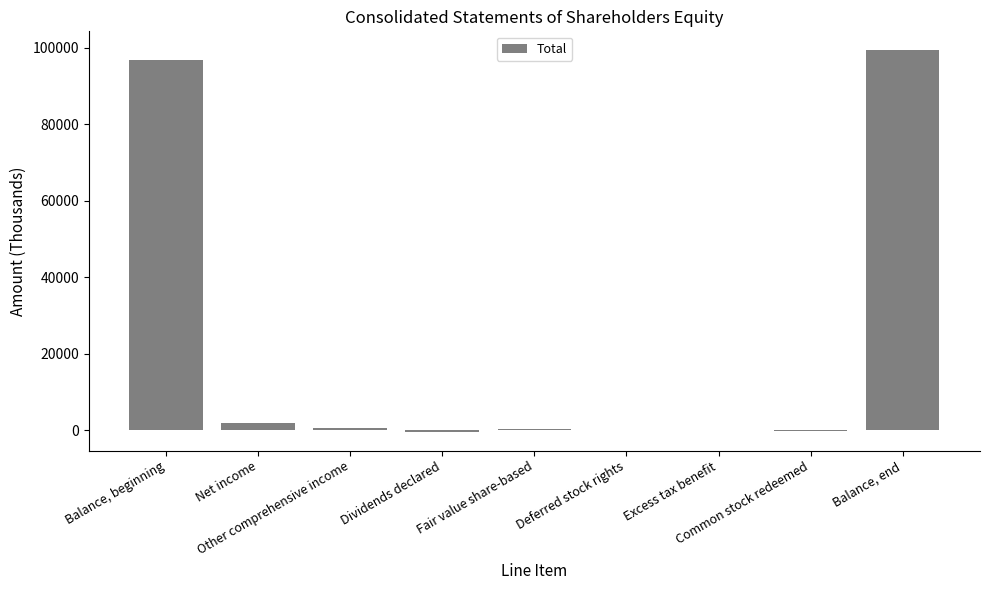

What is the maximum value shown in the chart?

99362